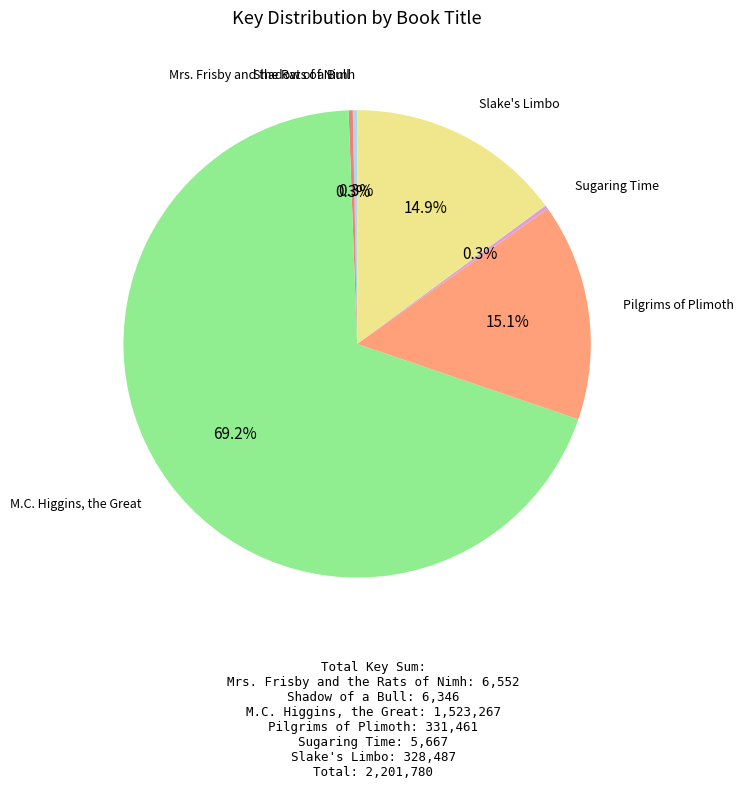

What is the ratio of the value at M.C. Higgins, the Great to the value at Mrs. Frisby and the Rats of Nimh?

232.5